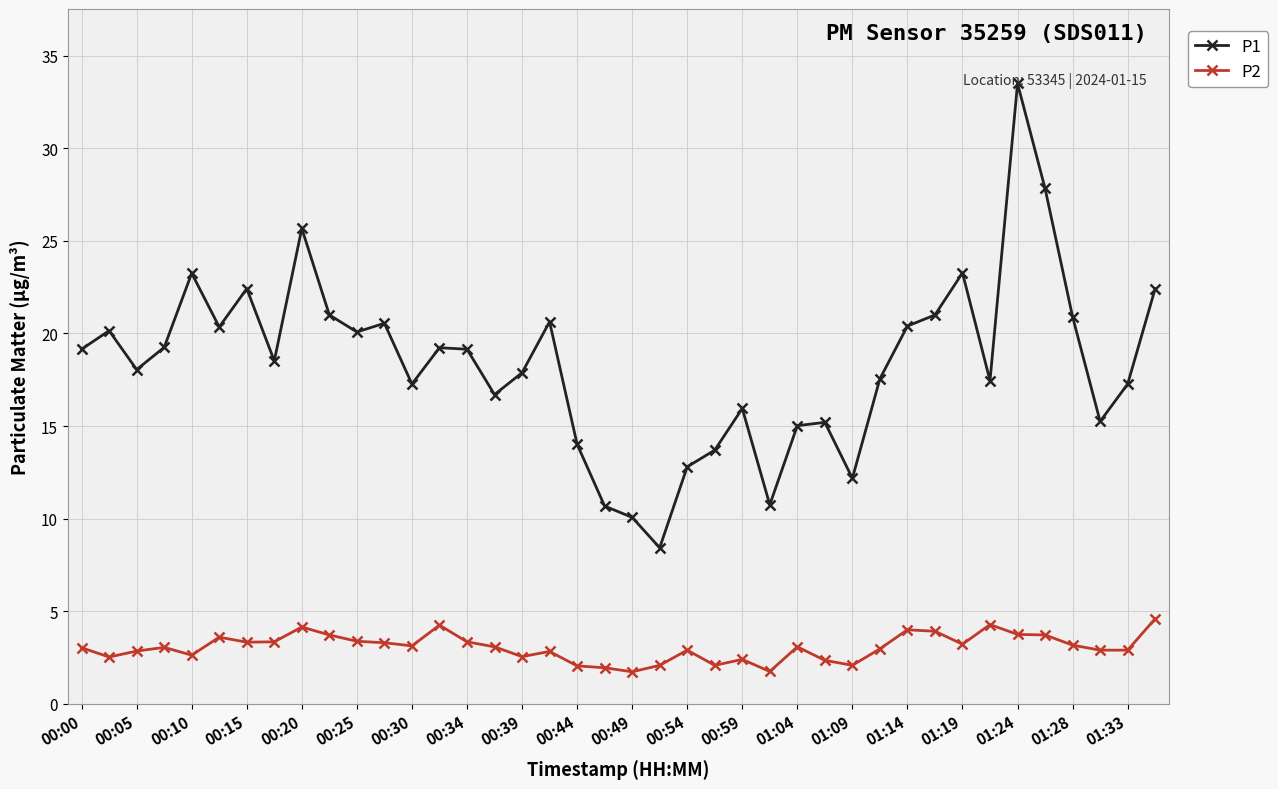

Count the number of data series in this chart.

2